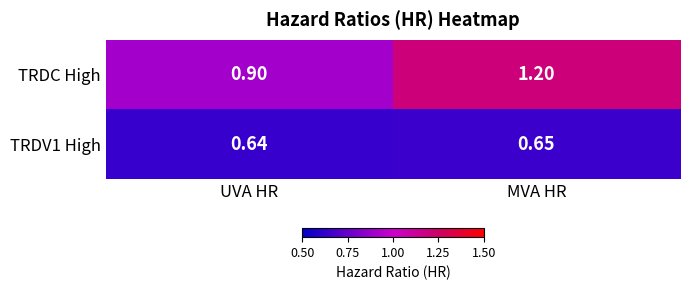

Which category has the lowest value across all series?

UVA HR